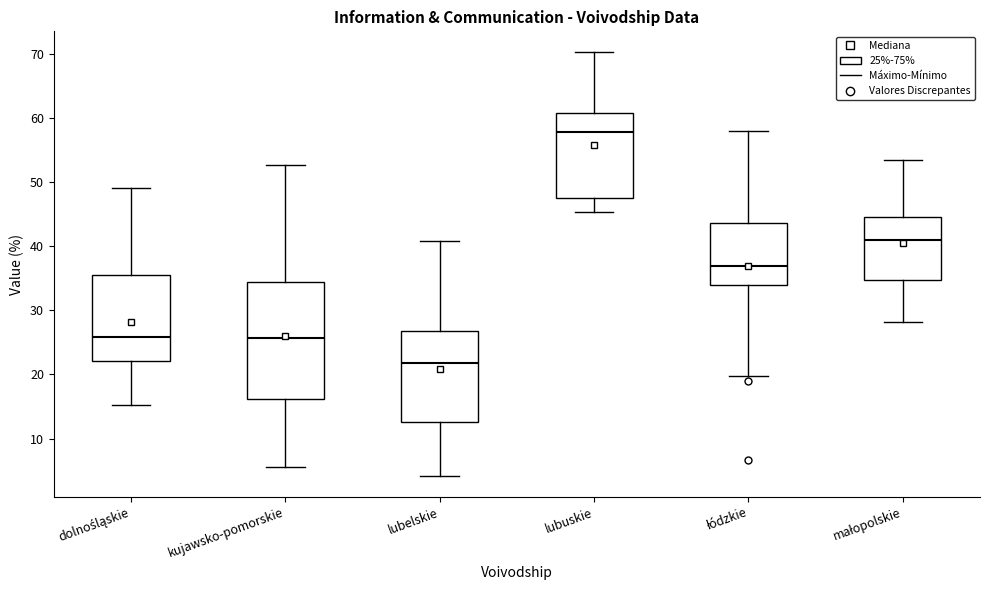

Which box is the tallest, from its lower edge to its upper edge?

kujawsko-pomorskie